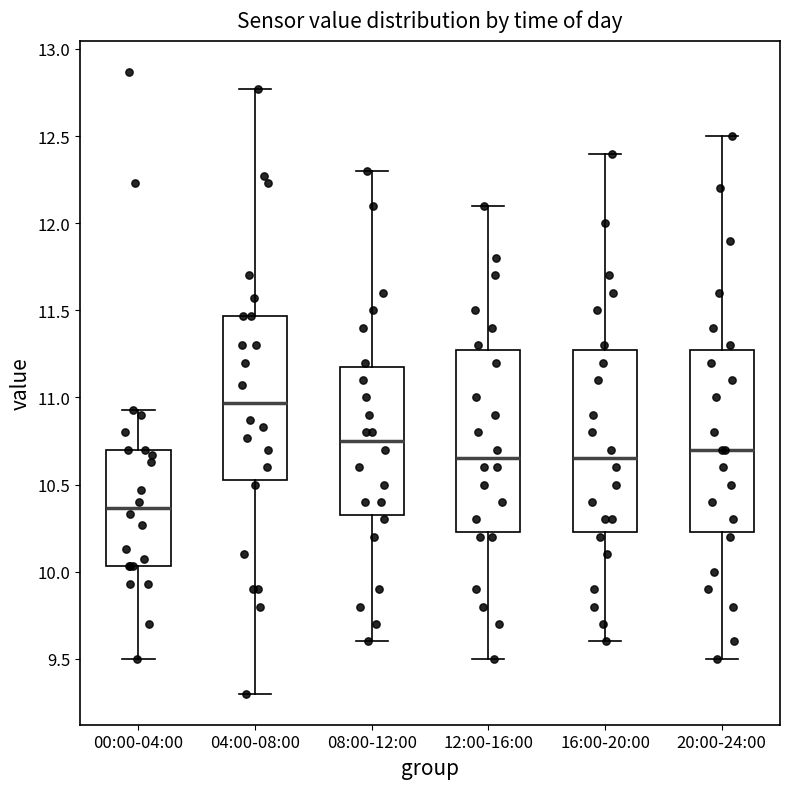

Reading left to right, read every box against the y-axis: the position of its median line, the range the box covers, and the ends of its whiskers. The values are not printed on the chart, so give them approximately, as read against the axis.

00:00-04:00: median 10.35, box 10.05 to 10.70, whiskers 9.50 to 10.95
04:00-08:00: median 10.95, box 10.55 to 11.45, whiskers 9.30 to 12.75
08:00-12:00: median 10.75, box 10.35 to 11.20, whiskers 9.60 to 12.30
12:00-16:00: median 10.65, box 10.25 to 11.30, whiskers 9.50 to 12.10
16:00-20:00: median 10.65, box 10.25 to 11.30, whiskers 9.60 to 12.40
20:00-24:00: median 10.70, box 10.25 to 11.30, whiskers 9.50 to 12.50